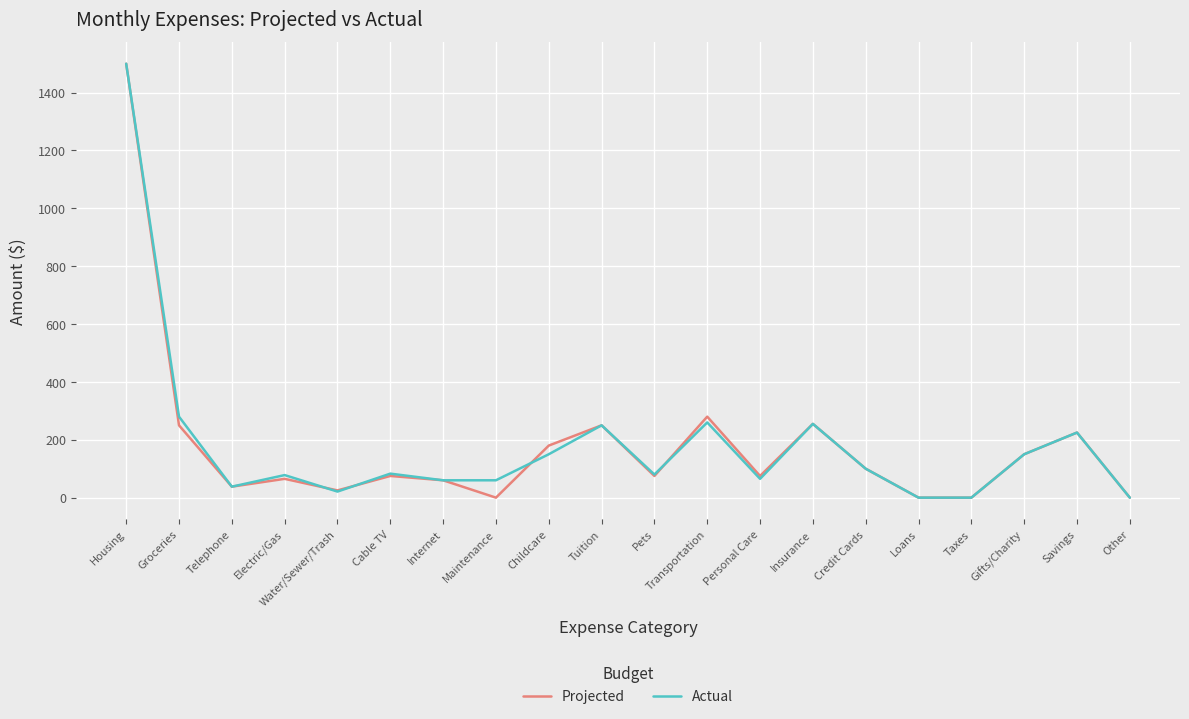

What is the greatest value displayed?

1500